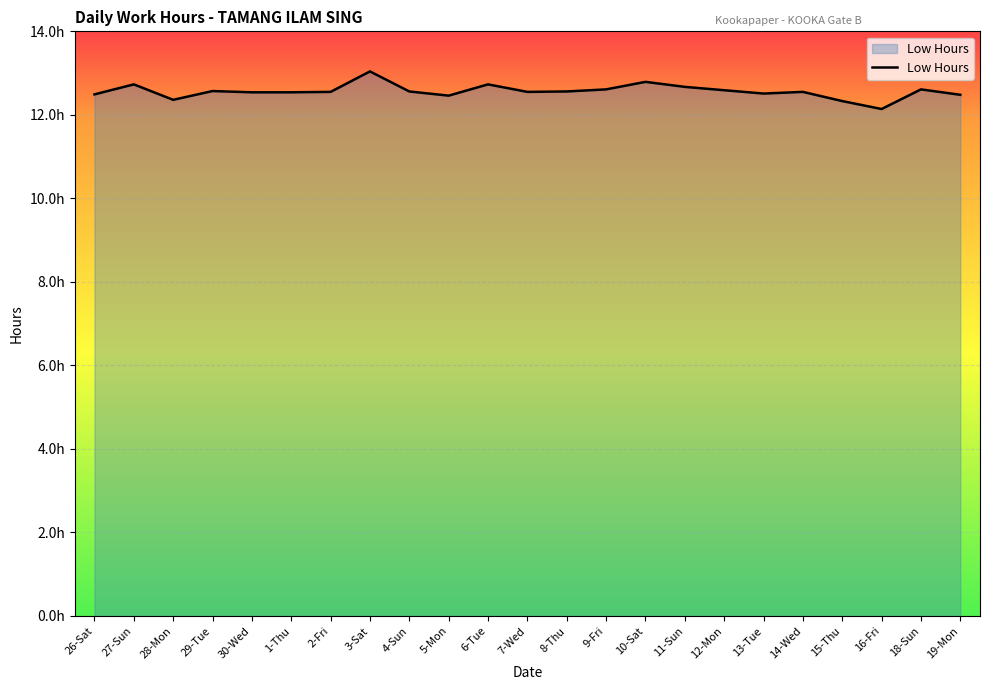

Rank the categories by value from lowest to highest.

16-Fri, 15-Thu, 28-Mon, 5-Mon, 19-Mon, 26-Sat, 13-Tue, 30-Wed, 1-Thu, 2-Fri, 7-Wed, 14-Wed, 4-Sun, 8-Thu, 29-Tue, 12-Mon, 9-Fri, 18-Sun, 11-Sun, 27-Sun, 6-Tue, 10-Sat, 3-Sat